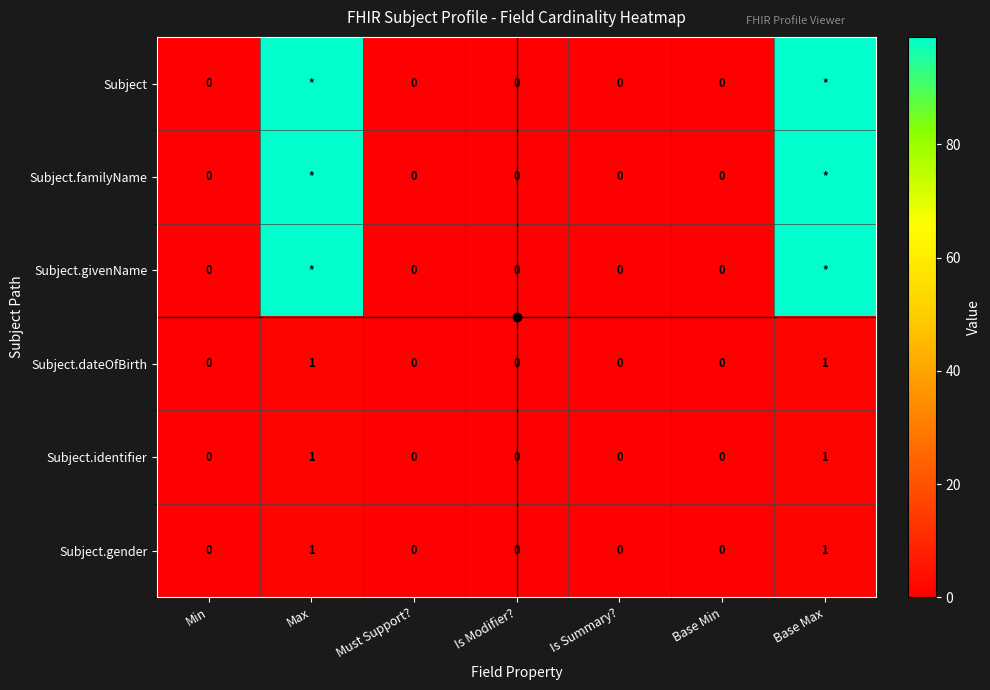

How many Subject.dateOfBirth values are between 0 and 1?

7